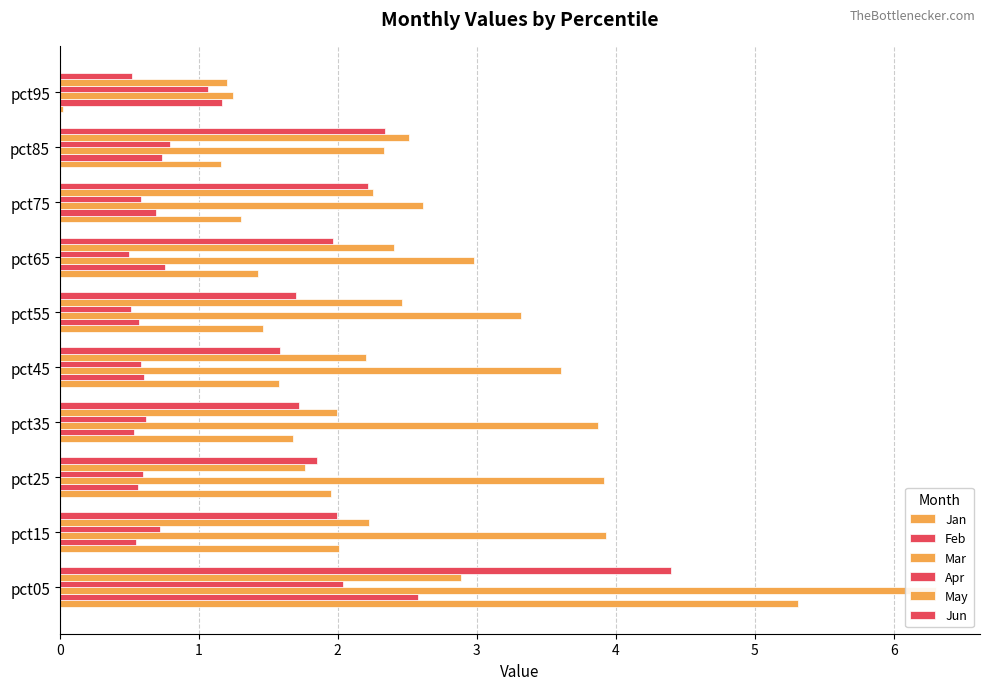

Which series has the widest spread of values?

Jan